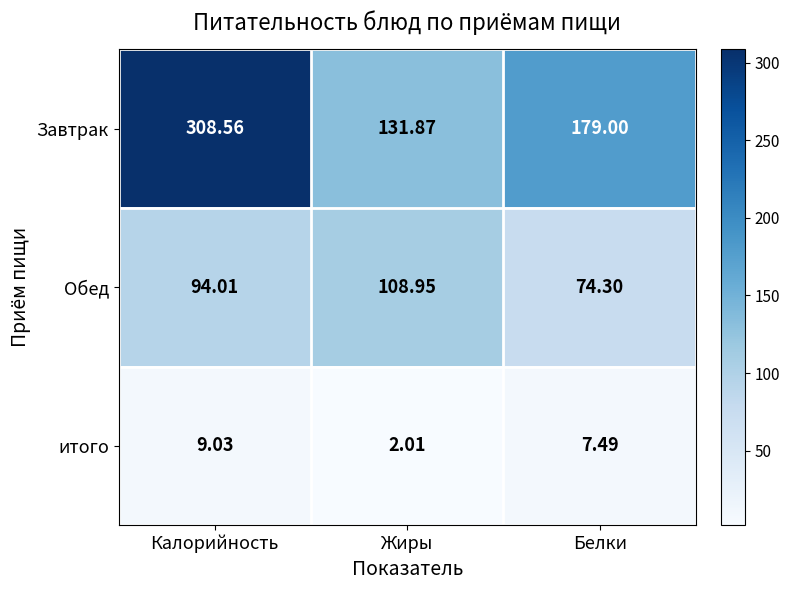

At which label does Завтрак reach its minimum?

Жиры